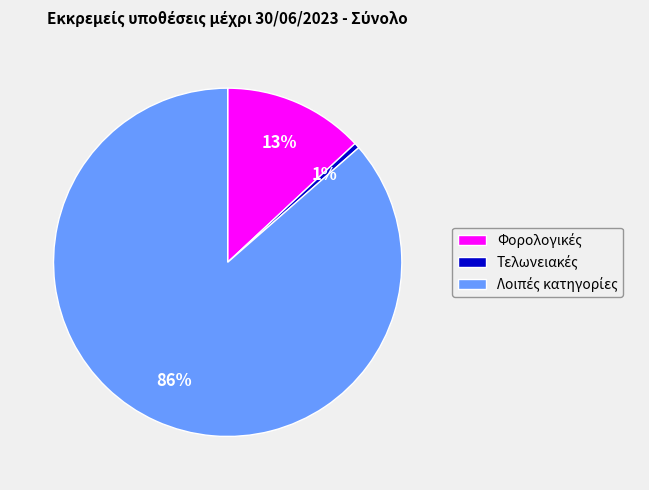

To the nearest percent, what is the average slice percentage?

33%